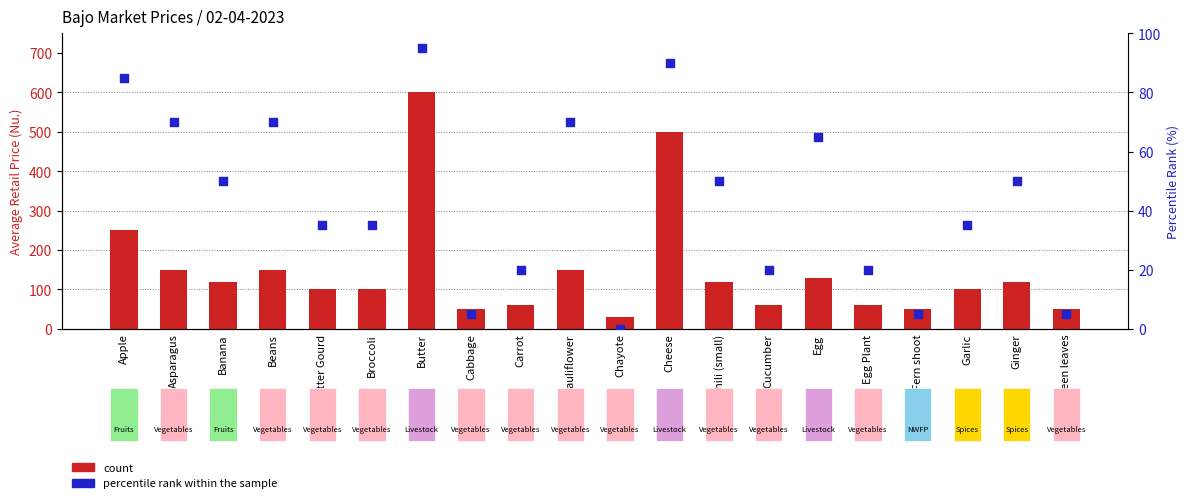

At which category is the sum across all series the highest?

Butter